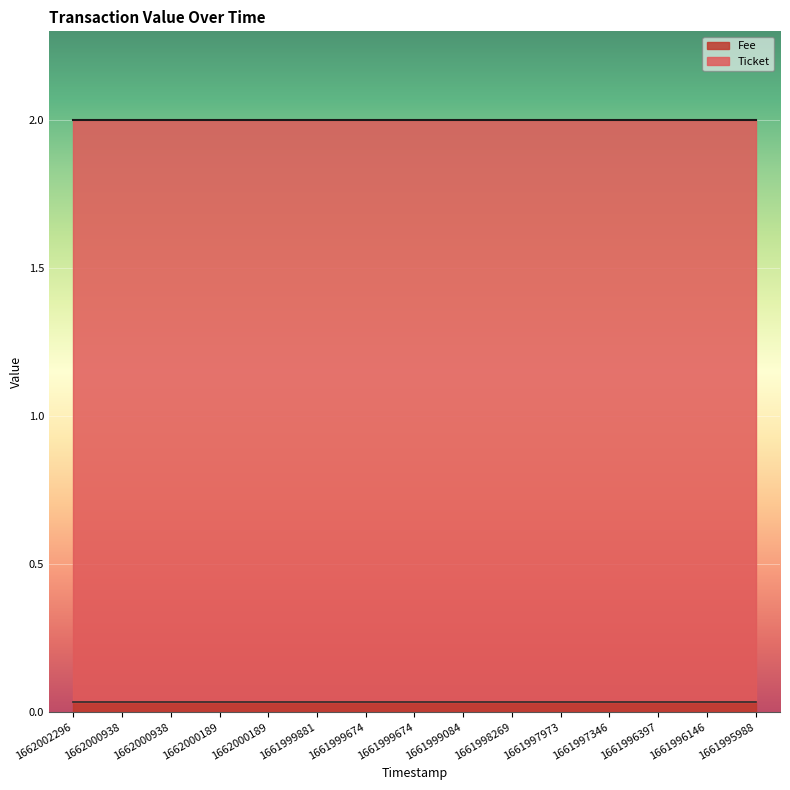

How many lines are shown in the chart?

2